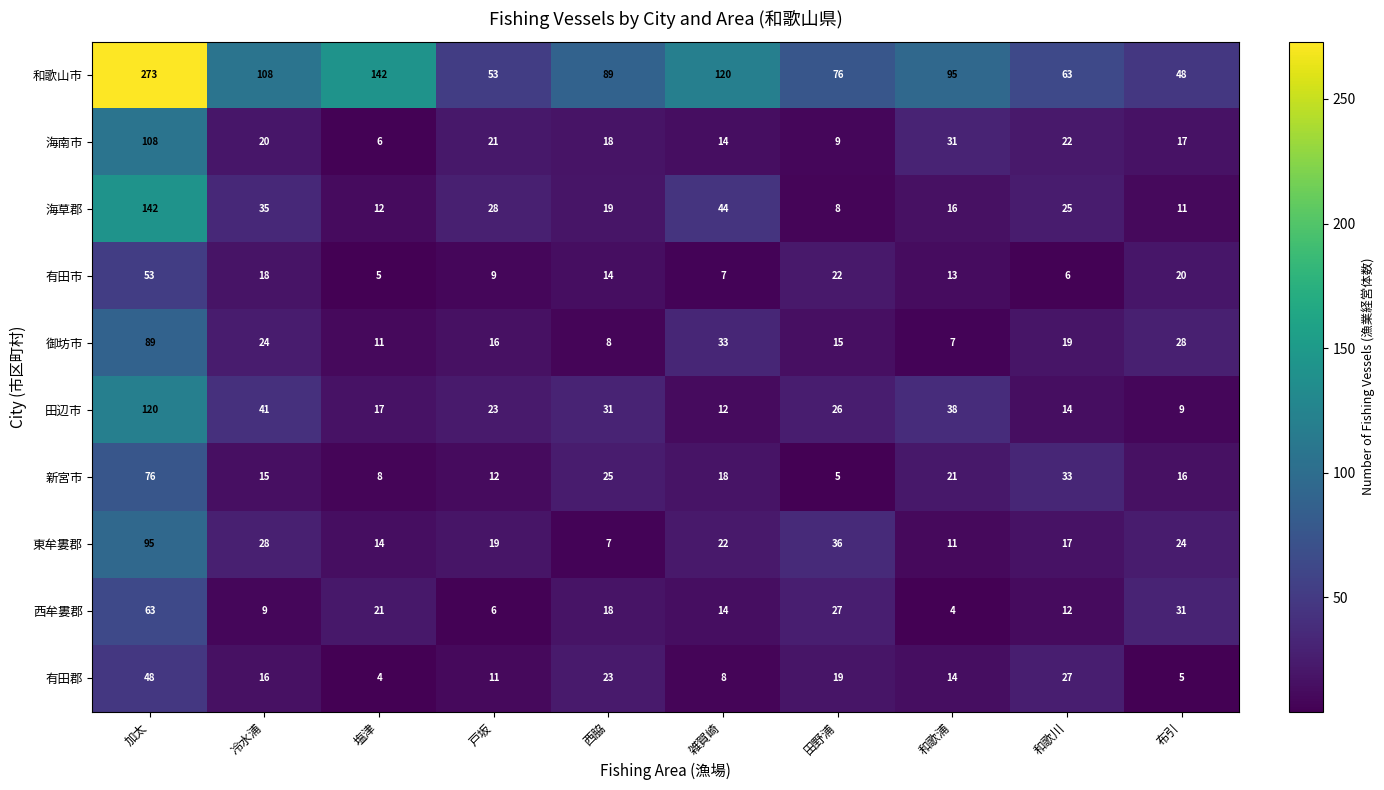

What is the minimum value shown in the chart?

4